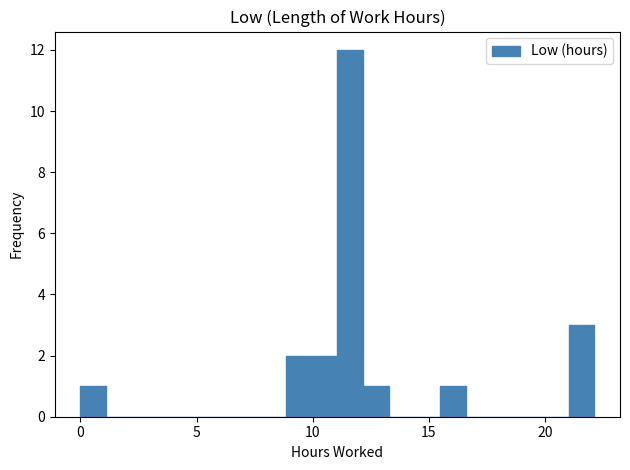

Read against the x-axis, roughly where is the centre of the tallest bar?

11.5